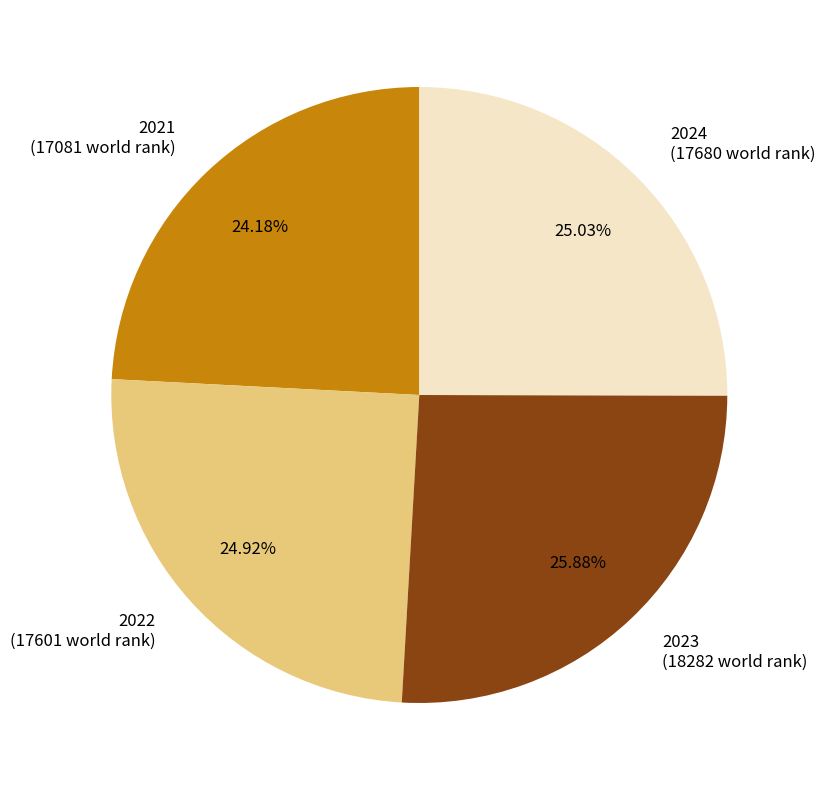

What is the ratio of the value at 2022 (17601 world rank) to the value at 2023 (18282 world rank)?

1.0